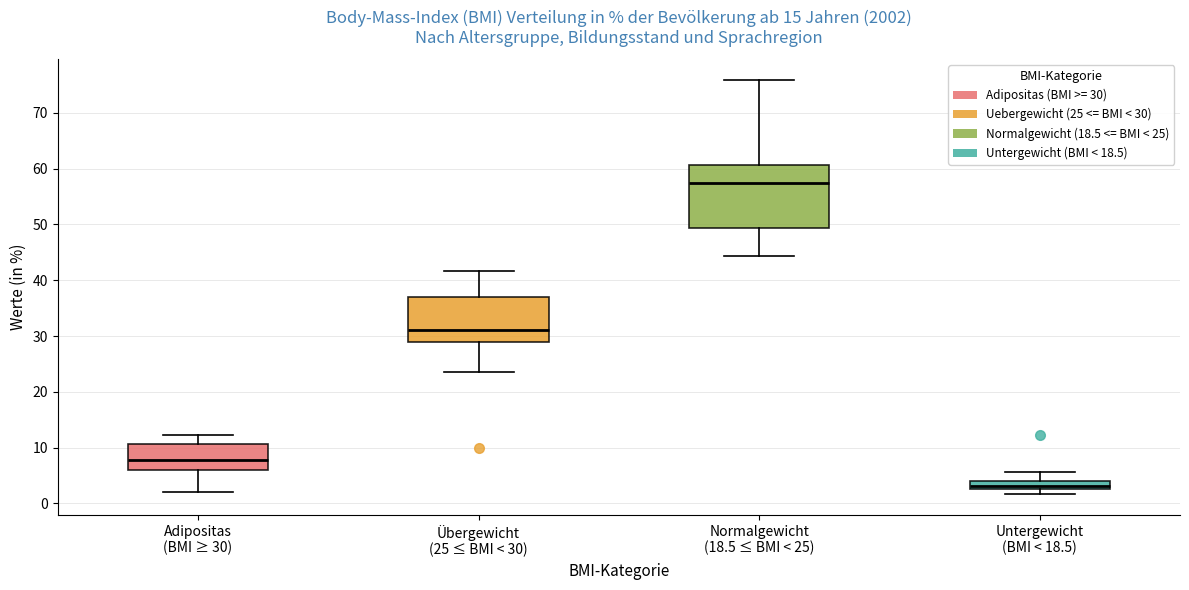

Where is the lower edge of the box for Normalgewicht (18.5 ≤ BMI < 25) on the y-axis? The values are not printed on the chart, so give them approximately, as read against the axis.

49